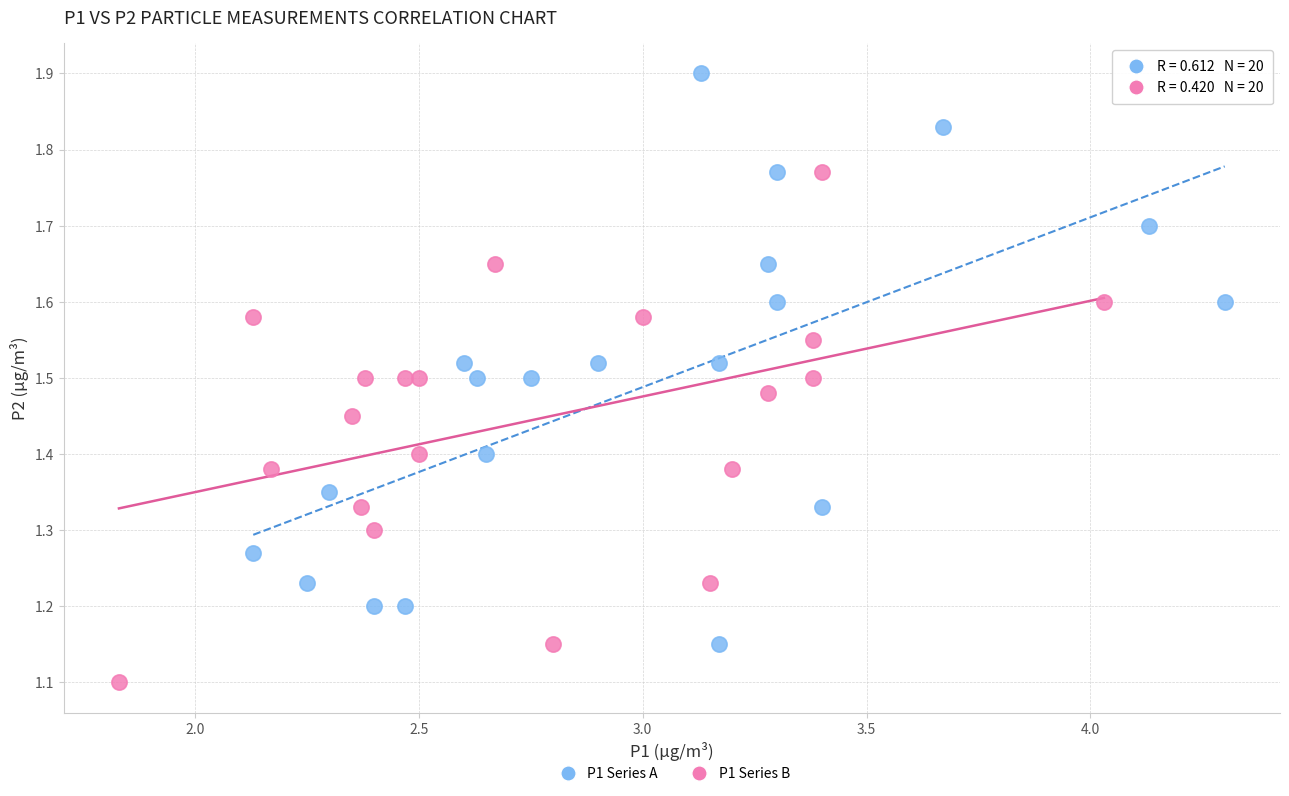

Which series has the widest spread of Y values?

P1 Series A